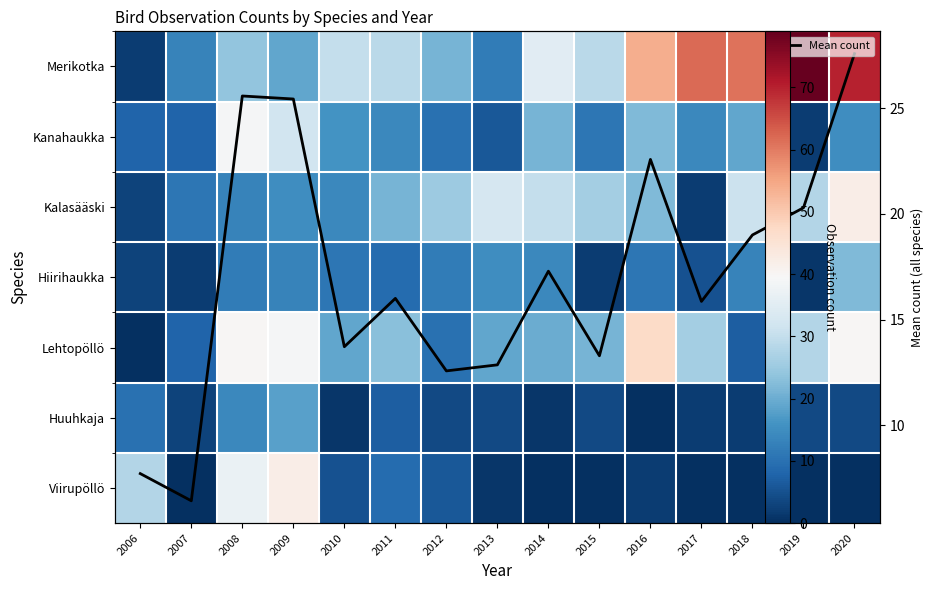

What is the total value across all series at 2019?

162.3